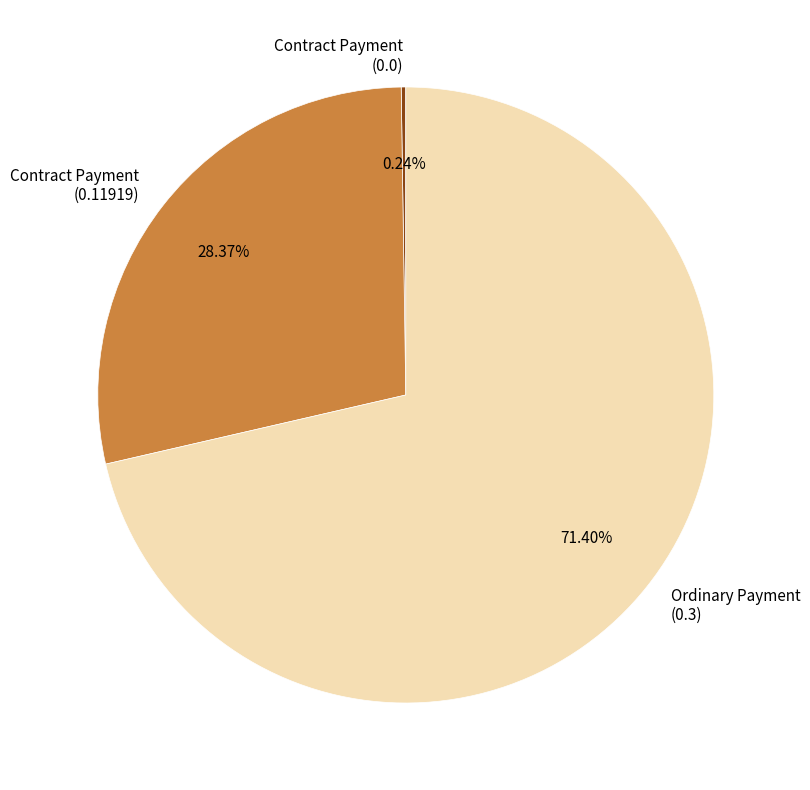

To the nearest percent, what is the difference between the largest and smallest slice percentages?

72%